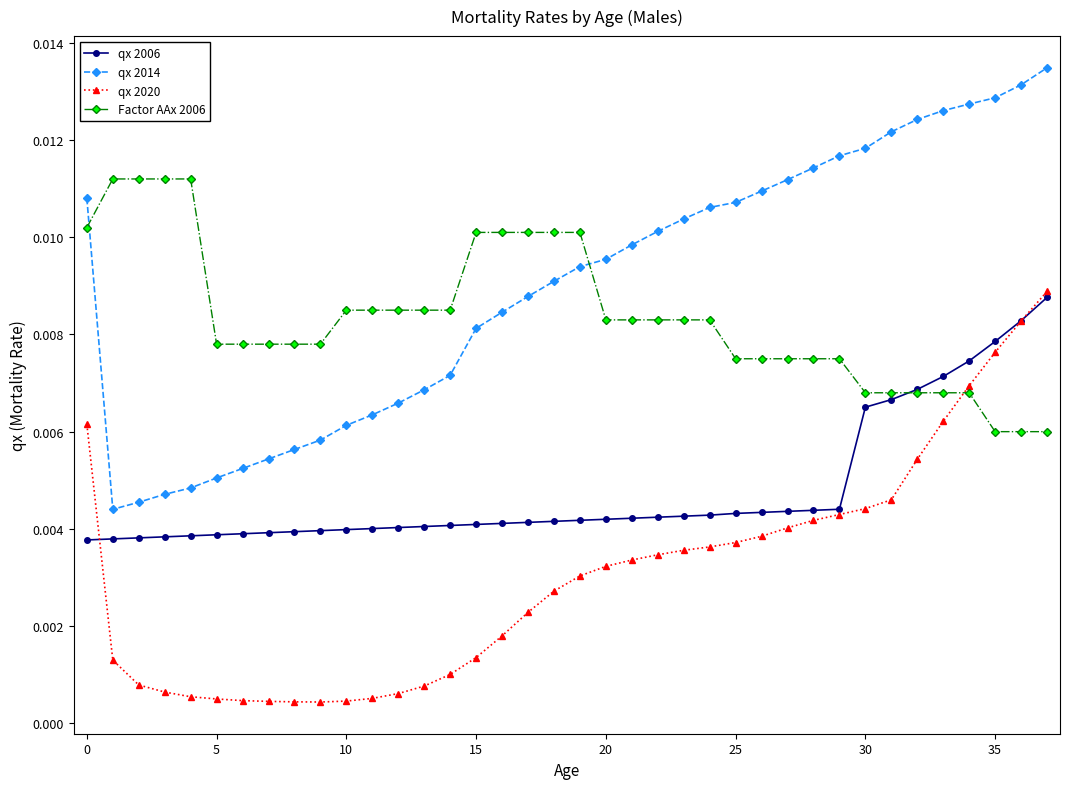

How many times do qx 2014 and Factor AAx 2006 cross each other?

2